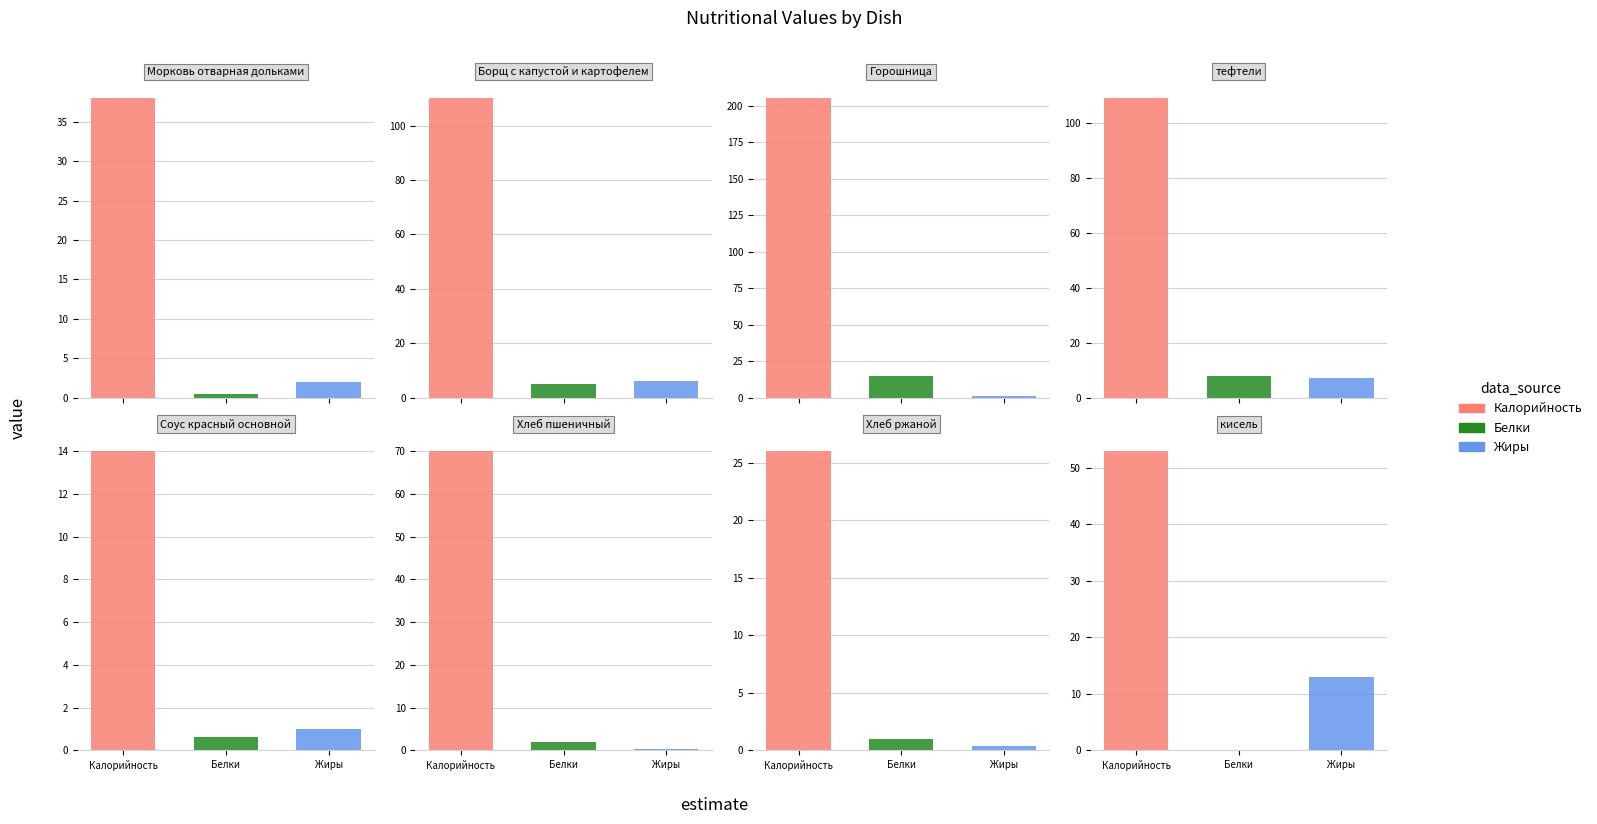

What is the spread (max minus min) of values at Морковь отварная дольками?

37.5